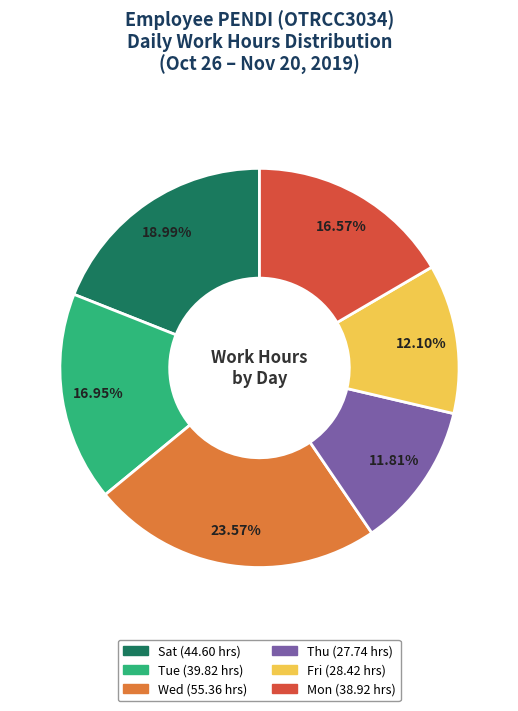

Is there any slice that represents more than half of the pie?

No